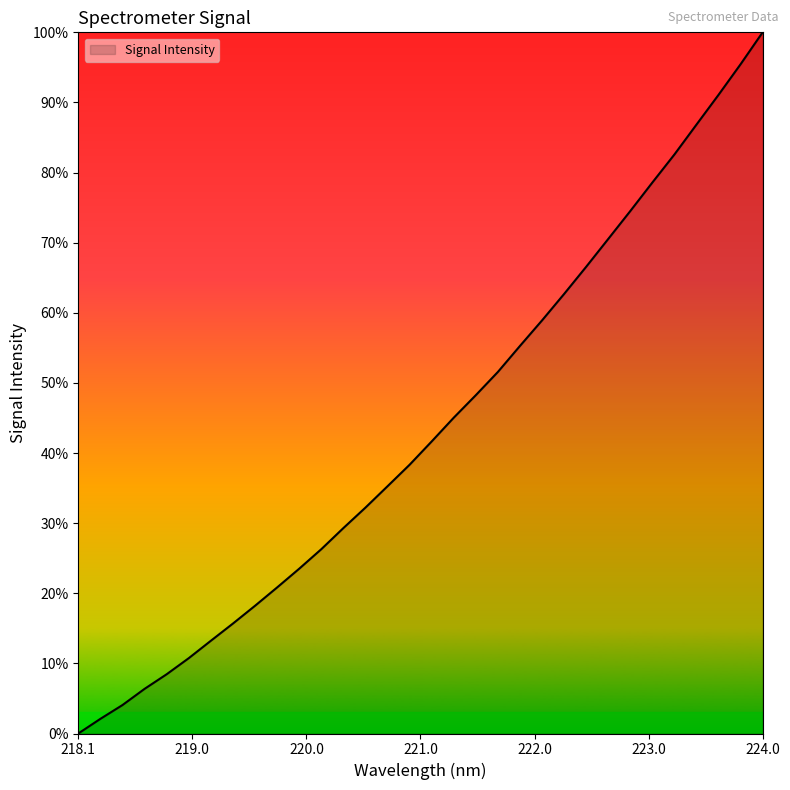

What is the greatest value displayed?

100.0